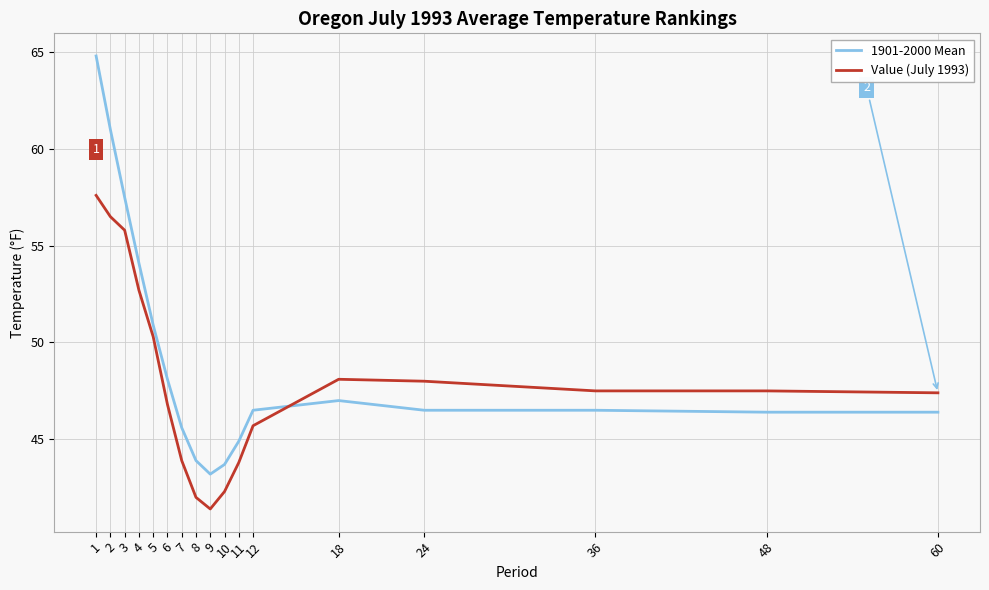

What is the sum of all 1901-2000 Mean values?

837.0